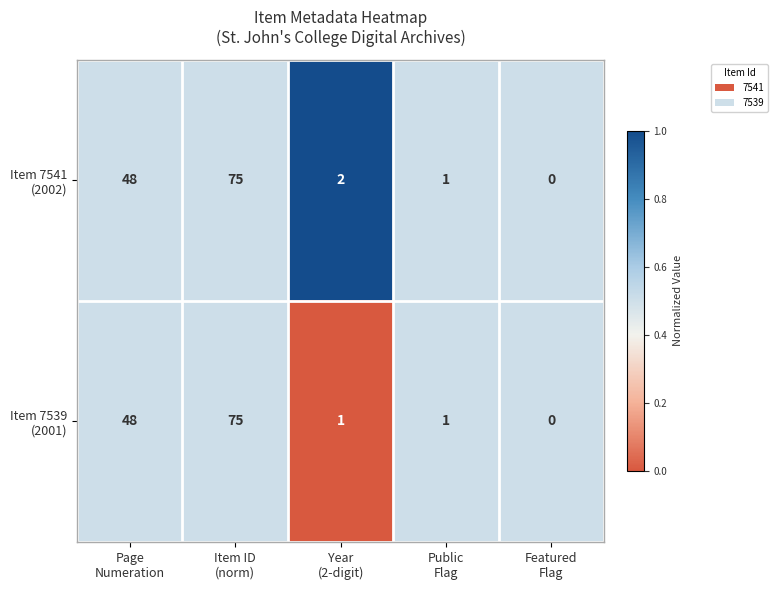

What is the maximum value shown in the chart?

75